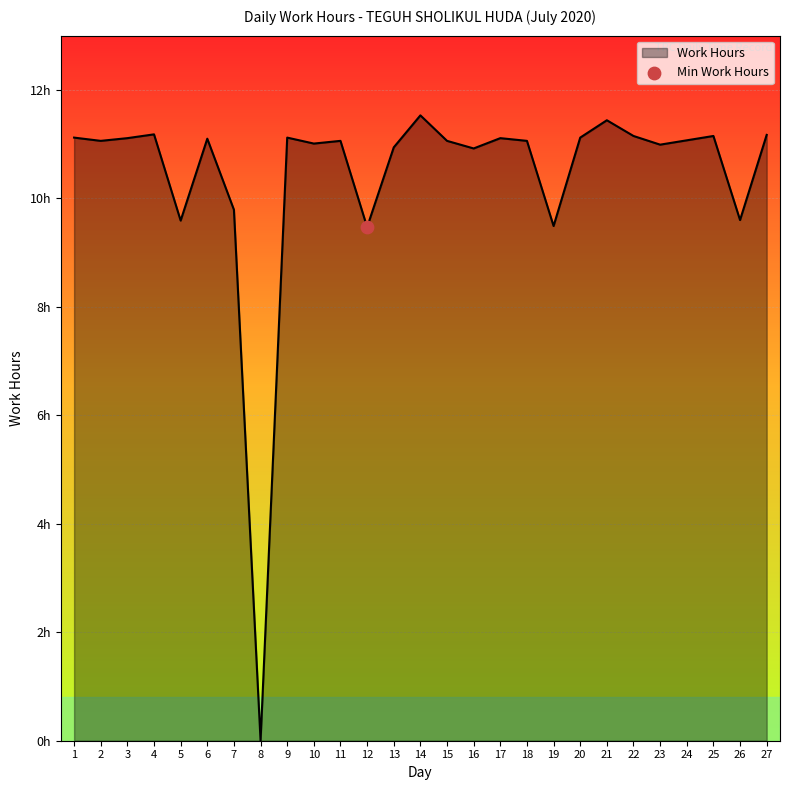

Is this an area chart (filled region under the line)?

Yes